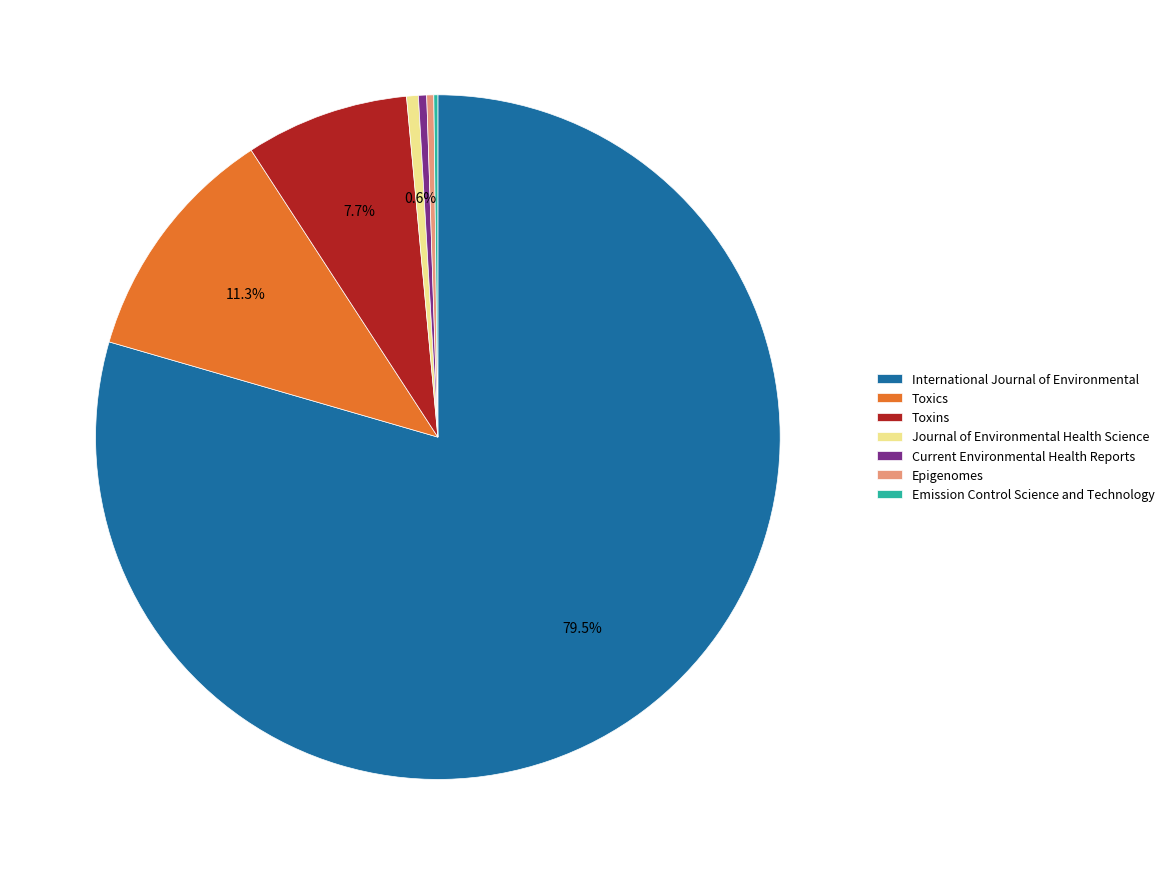

Do Current Environmental Health Reports and Toxins together represent more than half of the pie?

No